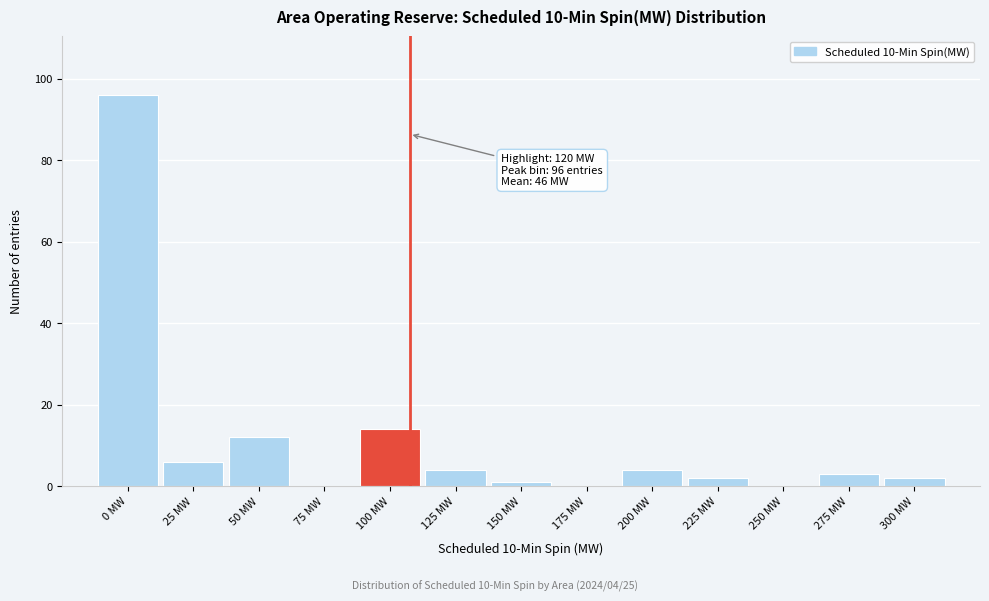

Reading left to right, list all the values displayed in this chart.

0 MW=96	25 MW=6	50 MW=12	75 MW=0	100 MW=14	125 MW=4	150 MW=1	175 MW=0	200 MW=4	225 MW=2	250 MW=0	275 MW=3	300 MW=2